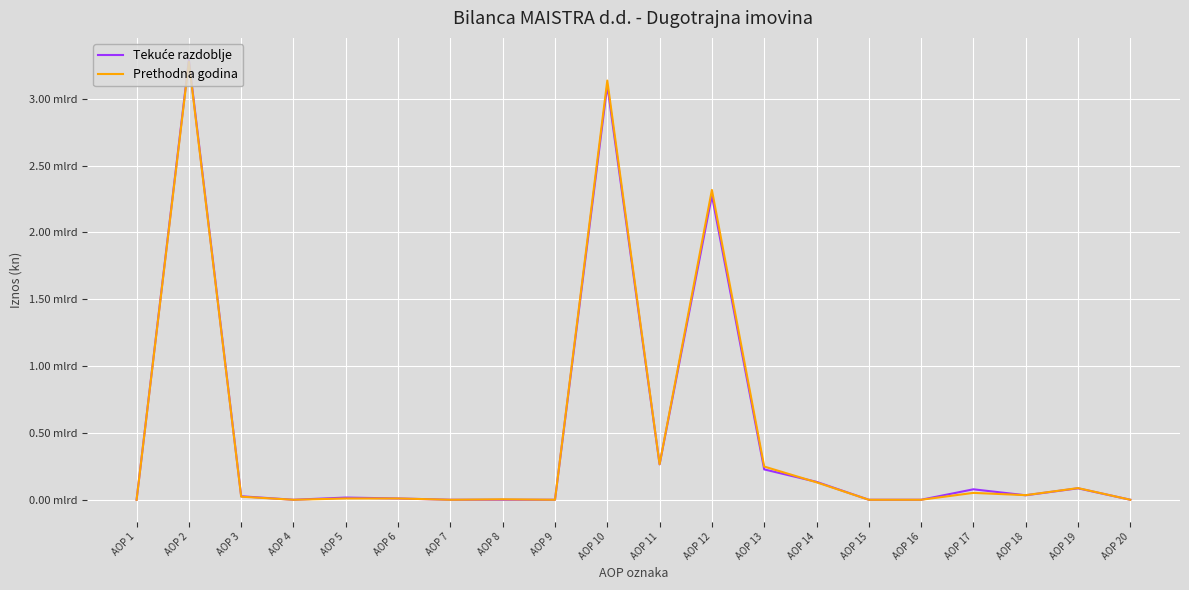

At which label is Tekuće razdoblje closest to 1645539331?

AOP 12